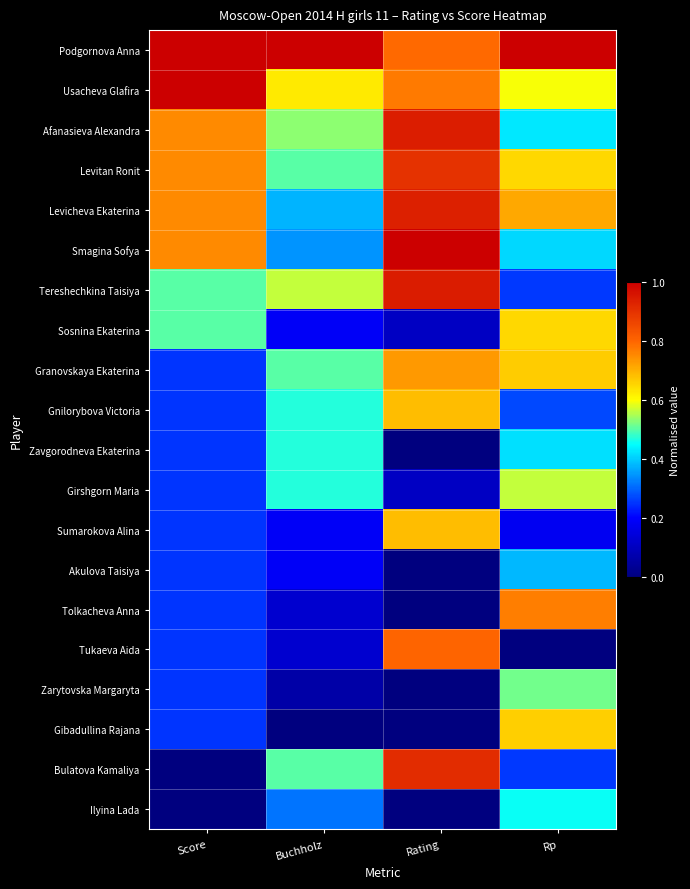

Reading right to left, what are all the values shown in this chart?

Podgornova Anna: Rp=1.0	Rating=0.8	Buchholz=1.0	Score=1.0
Usacheva Glafira: Rp=0.6	Rating=0.8	Buchholz=0.6	Score=1.0
Afanasieva Alexandra: Rp=0.4	Rating=0.9	Buchholz=0.5	Score=0.8
Levitan Ronit: Rp=0.6	Rating=0.9	Buchholz=0.5	Score=0.8
Levicheva Ekaterina: Rp=0.7	Rating=0.9	Buchholz=0.4	Score=0.8
Smagina Sofya: Rp=0.4	Rating=1.0	Buchholz=0.3	Score=0.8
Tereshechkina Taisiya: Rp=0.3	Rating=0.9	Buchholz=0.6	Score=0.5
Sosnina Ekaterina: Rp=0.7	Rating=0.1	Buchholz=0.2	Score=0.5
Granovskaya Ekaterina: Rp=0.7	Rating=0.7	Buchholz=0.5	Score=0.2
Gnilorybova Victoria: Rp=0.3	Rating=0.7	Buchholz=0.5	Score=0.2
Zavgorodneva Ekaterina: Rp=0.4	Rating=0.0	Buchholz=0.5	Score=0.2
Girshgorn Maria: Rp=0.6	Rating=0.1	Buchholz=0.5	Score=0.2
Sumarokova Alina: Rp=0.2	Rating=0.7	Buchholz=0.2	Score=0.2
Akulova Taisiya: Rp=0.4	Rating=0.0	Buchholz=0.2	Score=0.2
Tolkacheva Anna: Rp=0.8	Rating=0.0	Buchholz=0.1	Score=0.2
Tukaeva Aida: Rp=0.0	Rating=0.8	Buchholz=0.1	Score=0.2
Zarytovska Margaryta: Rp=0.5	Rating=0.0	Buchholz=0.1	Score=0.2
Gibadullina Rajana: Rp=0.7	Rating=0.0	Buchholz=0.0	Score=0.2
Bulatova Kamaliya: Rp=0.3	Rating=0.9	Buchholz=0.5	Score=0.0
Ilyina Lada: Rp=0.5	Rating=0.0	Buchholz=0.3	Score=0.0